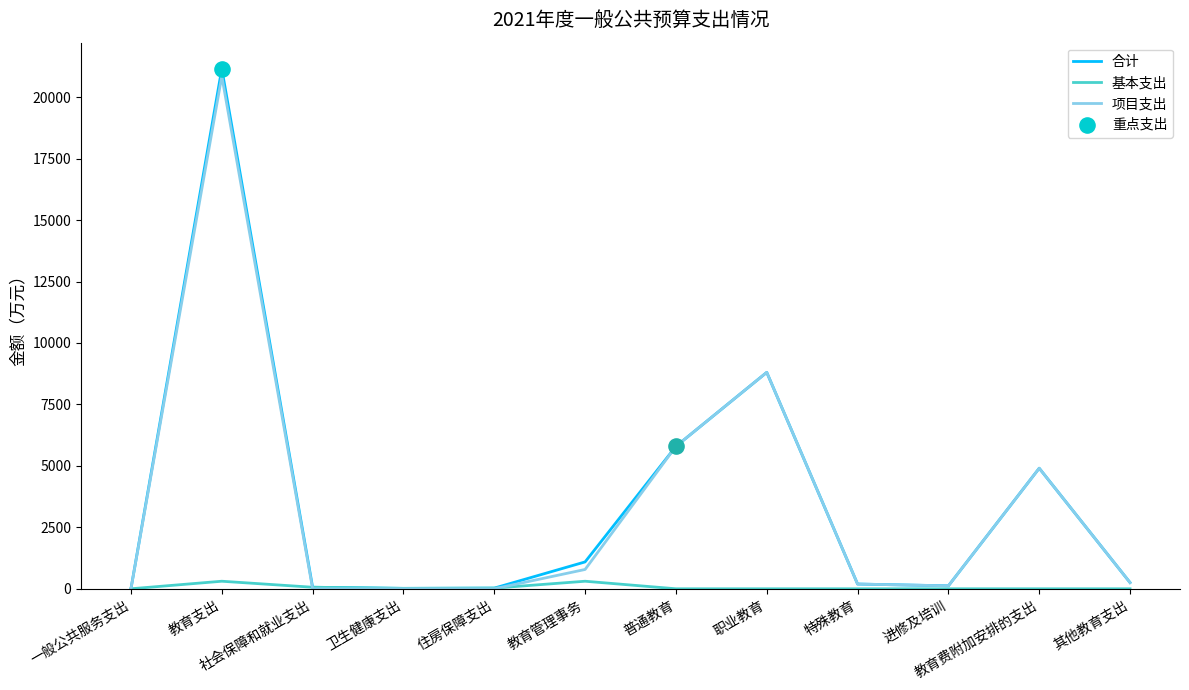

What is the total value across all series at 教育费附加安排的支出?

9808.0